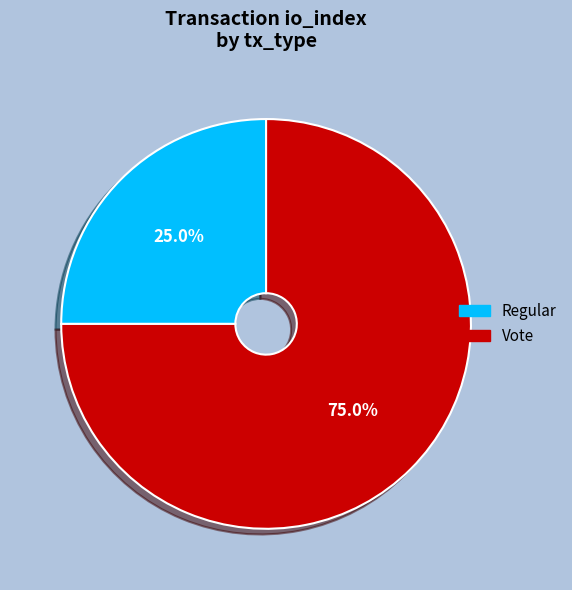

Which has a higher value, Regular or Vote?

Vote